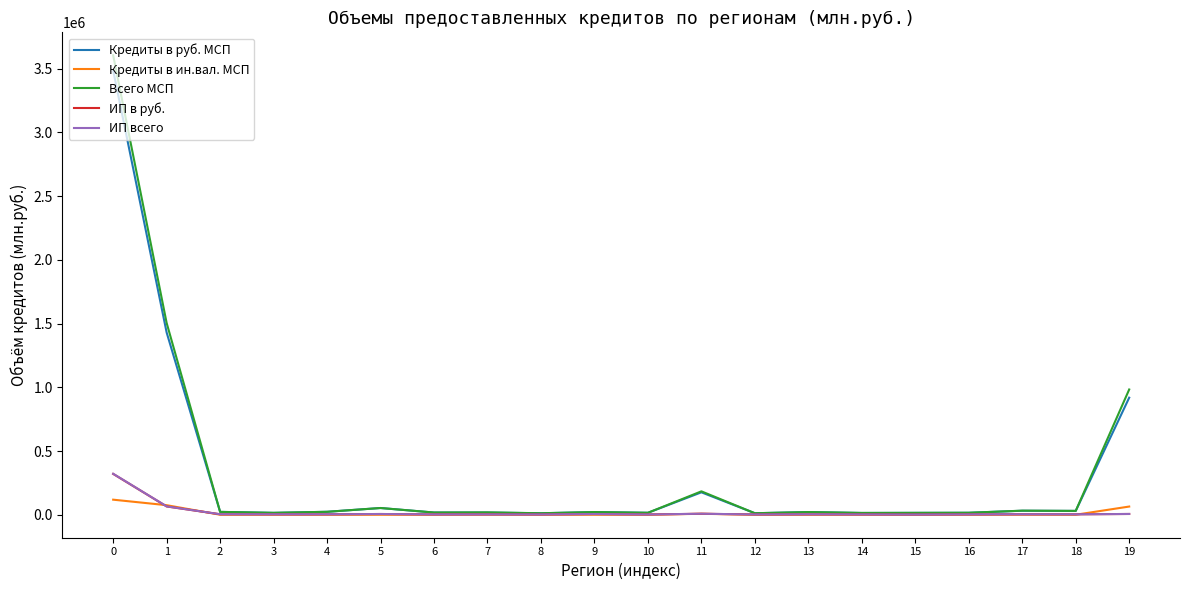

True or false: Кредиты в ин.вал. МСП and ИП всего intersect in this chart.

True